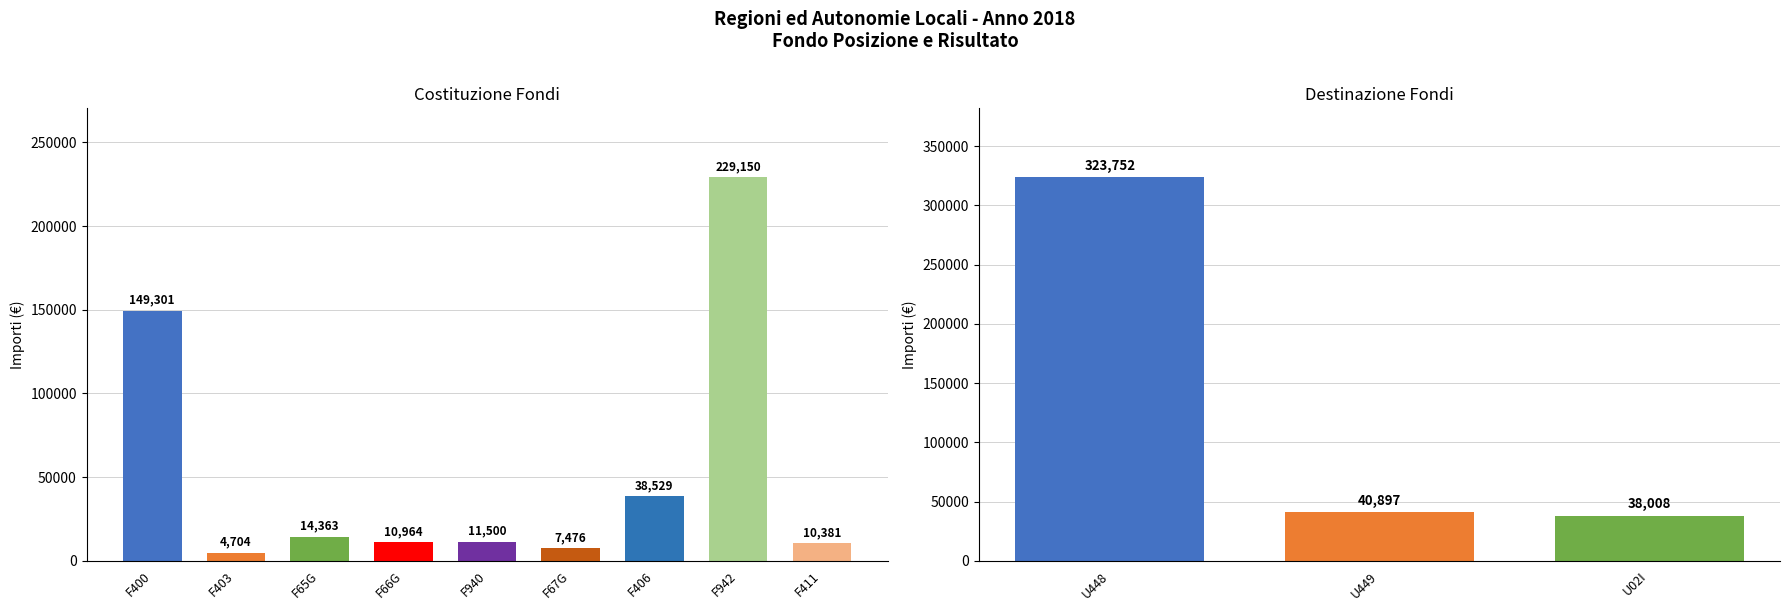

Between F403 and F942, which series saw the biggest shift?

Costituzione (Importi)